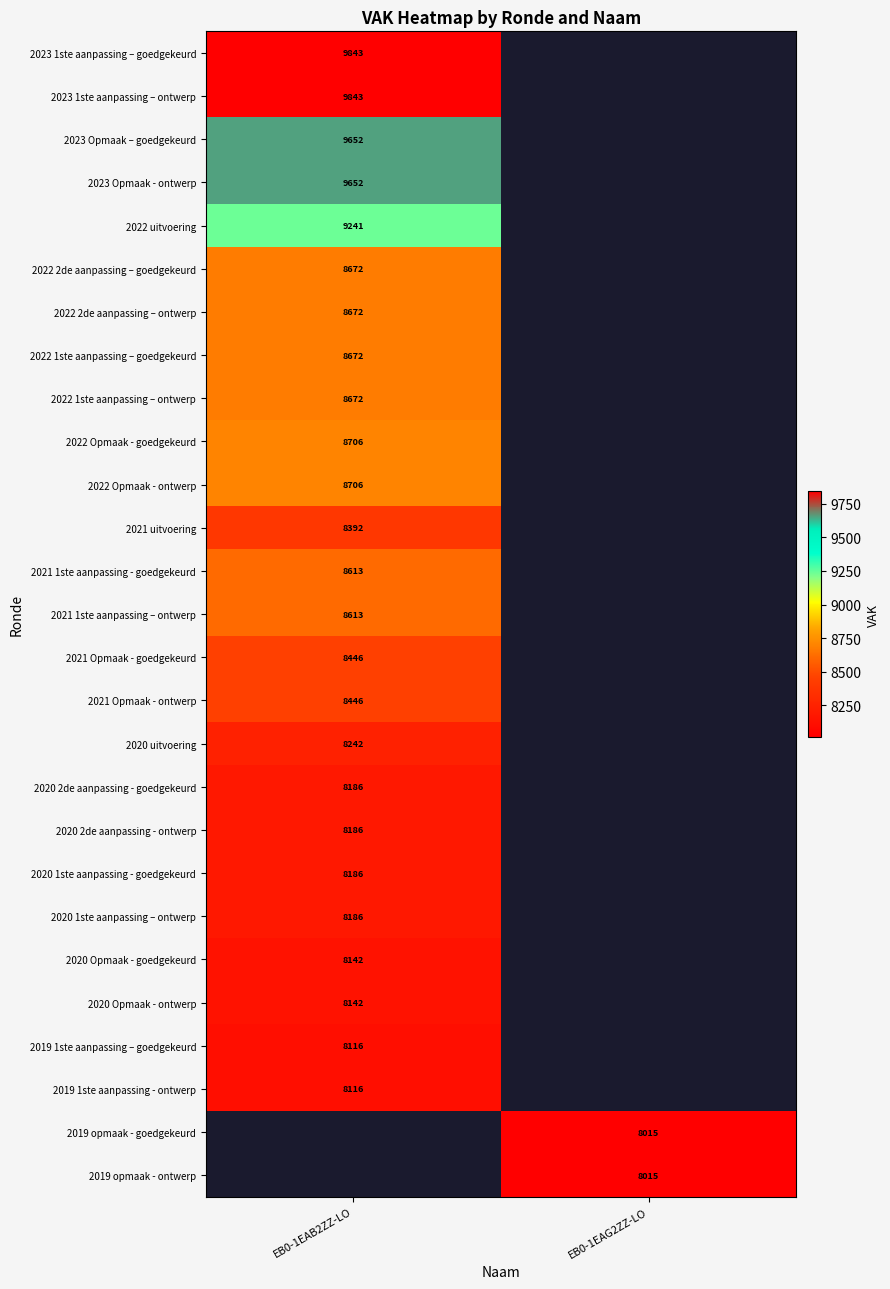

At which category does the chart reach its minimum across all series?

EB0-1EAG2ZZ-LO